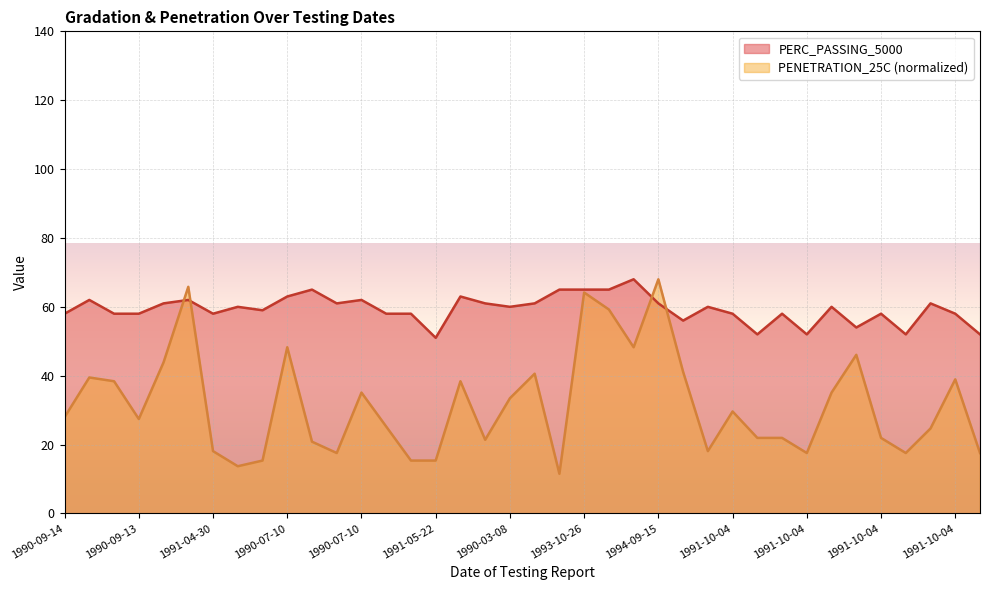

What is the value of the PENETRATION_25C point at the 15th from the left?

15.4